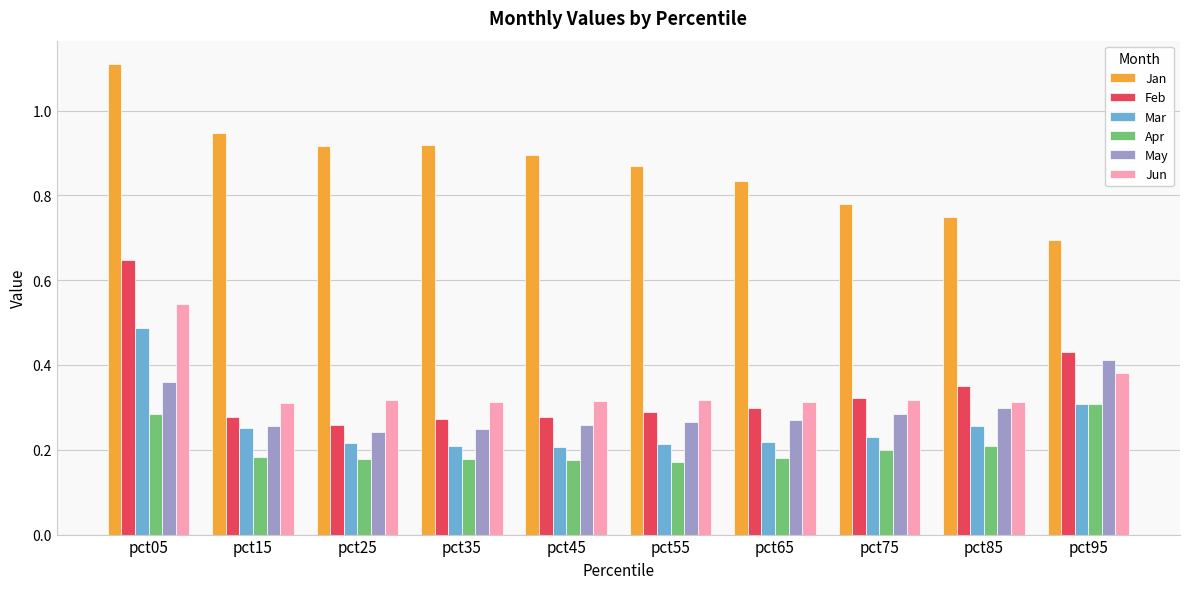

Which category has the highest value in the Apr series?

pct95